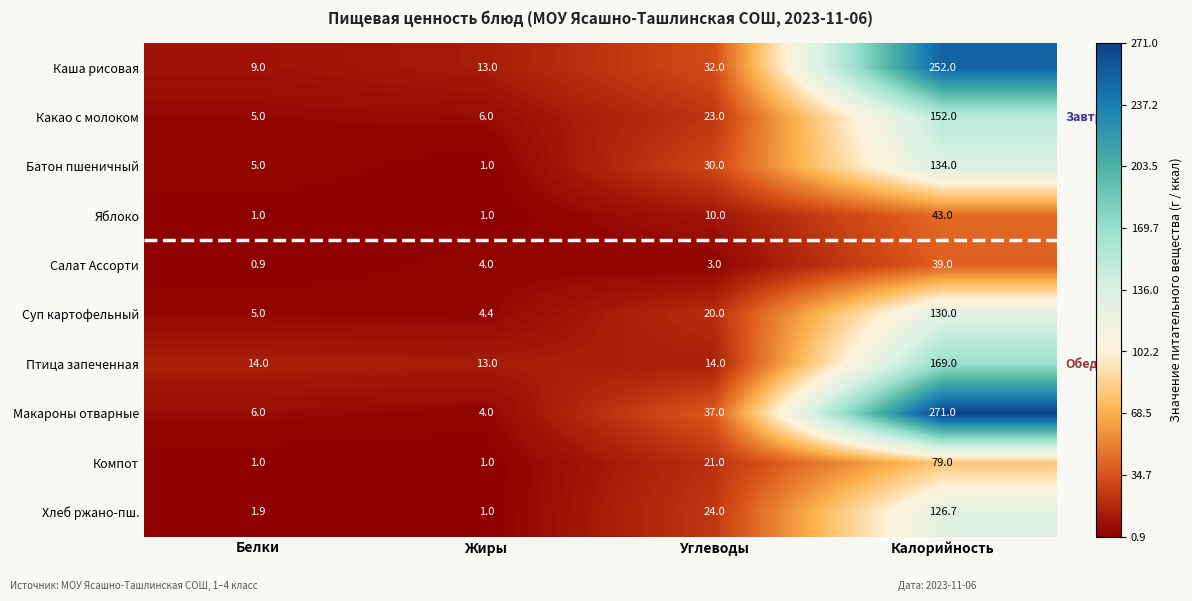

At which label is Какао с молоком closest to 78?

Углеводы